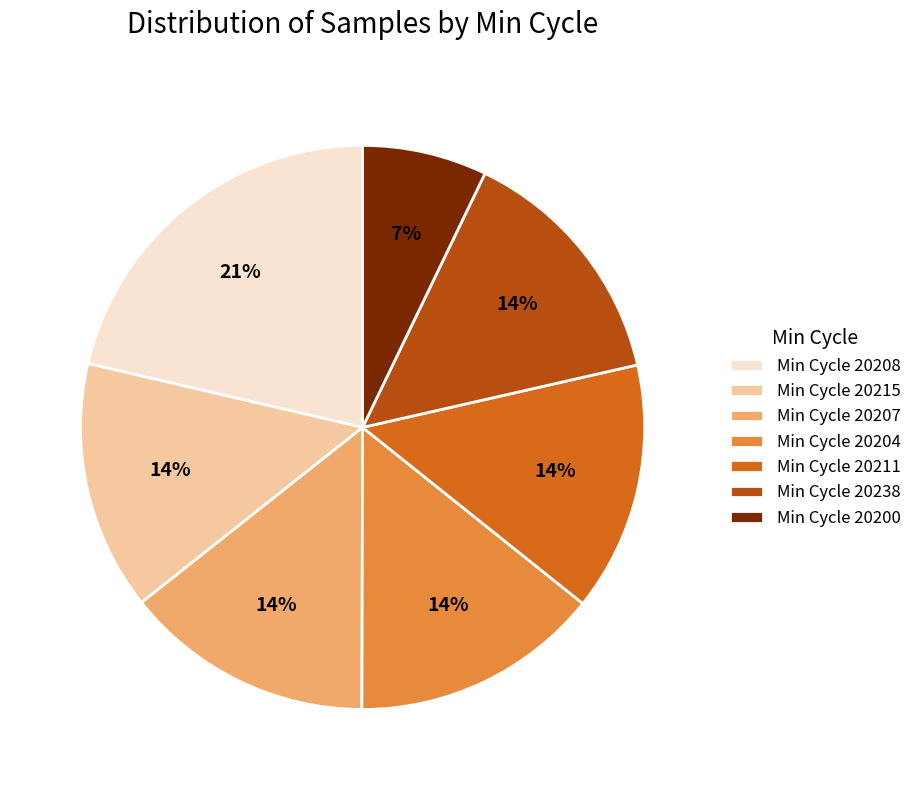

Does Min Cycle 20200 represent more than half of the total?

No